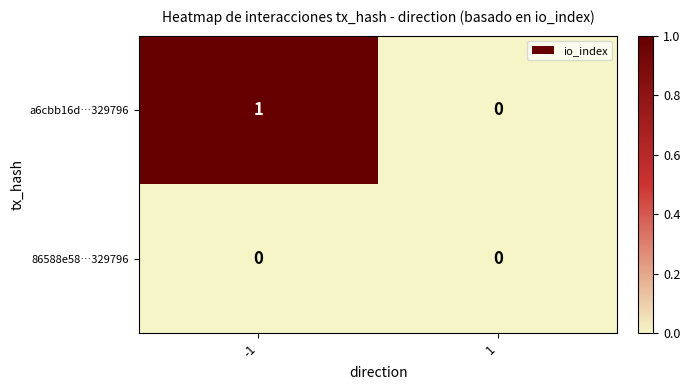

Reading left to right, list all the values displayed in this chart.

a6cbb16d…329796: 1	0
86588e58…329796: 0	0